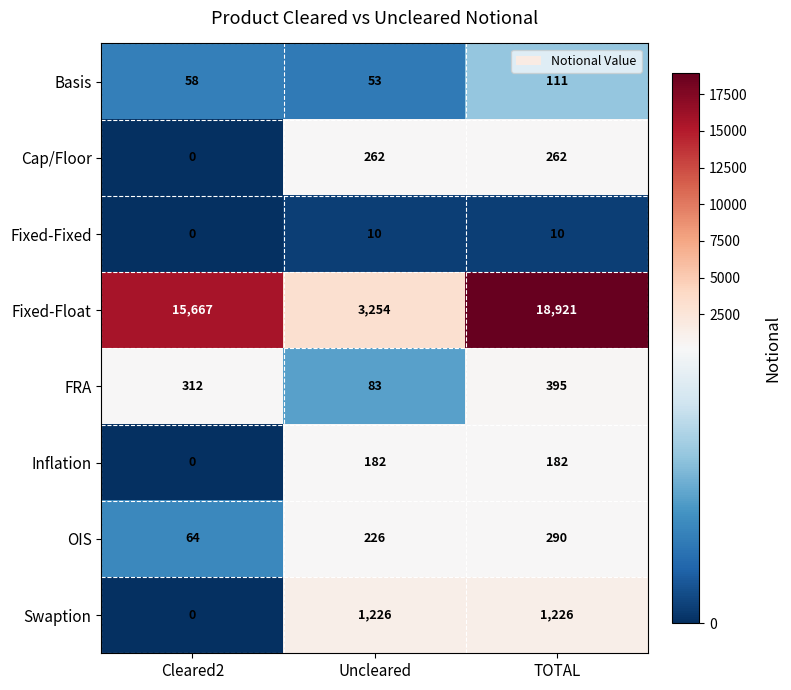

True or false: Swaption has a value of 0 at Cleared2.

True